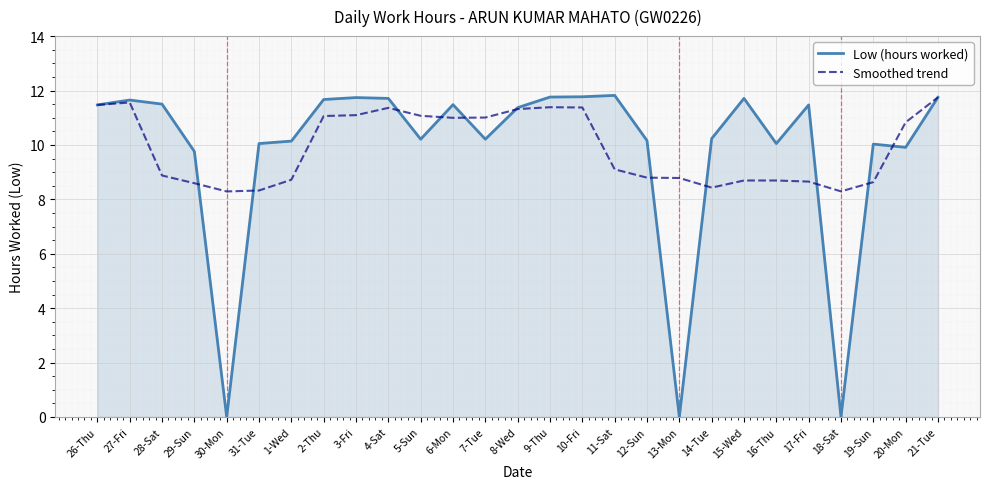

Between 30-Mon and 9-Thu, which series saw the biggest shift?

Low (hours worked)